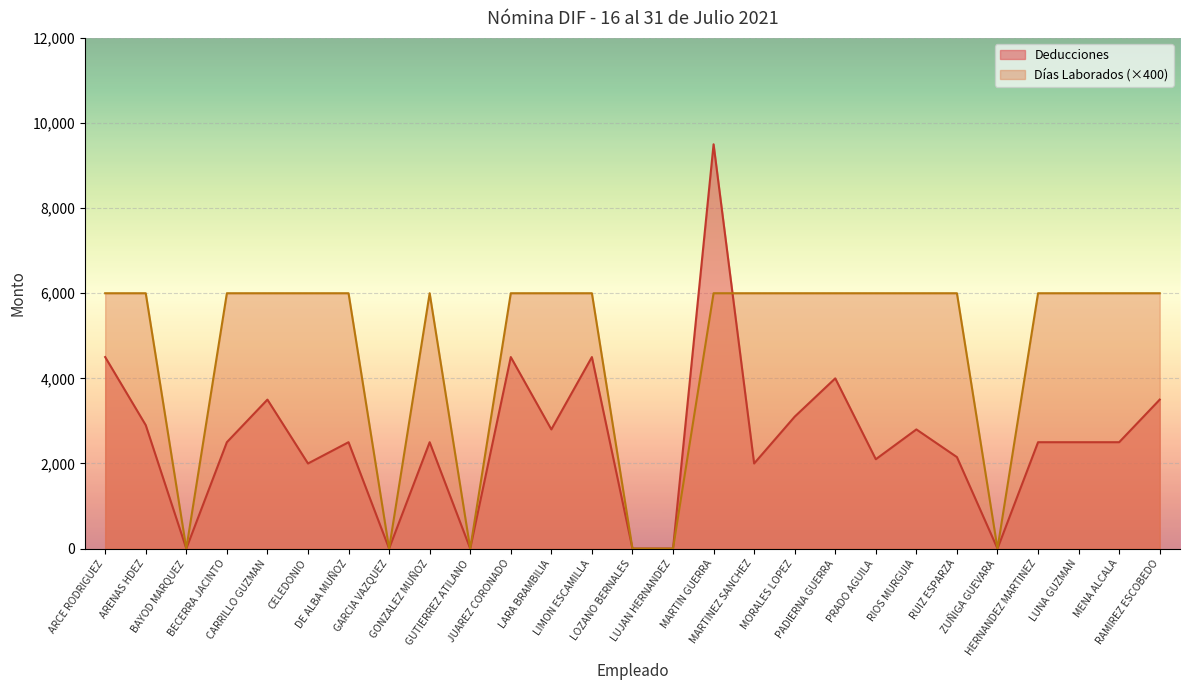

Which series changed the most between LARA BRAMBILIA and MARTINEZ SANCHEZ?

Deducciones